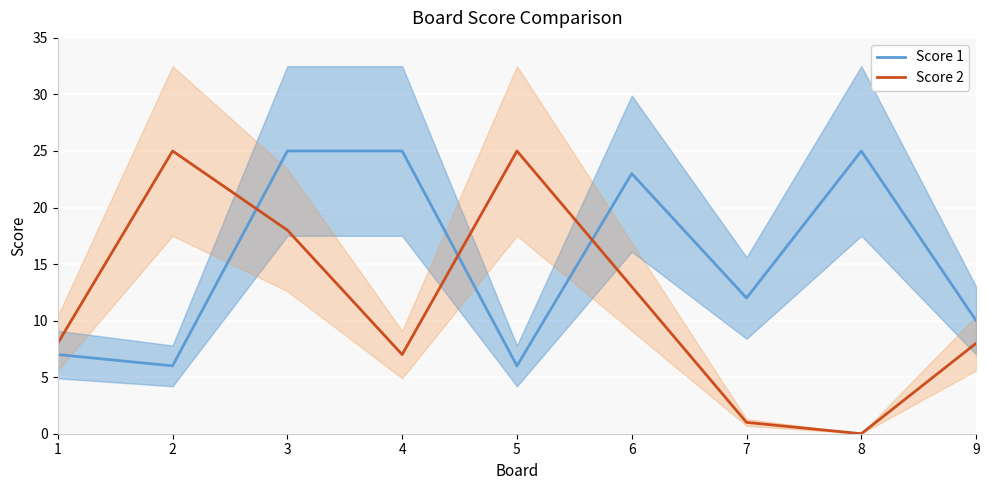

What are all the series names shown in the legend?

Score 1, Score 2